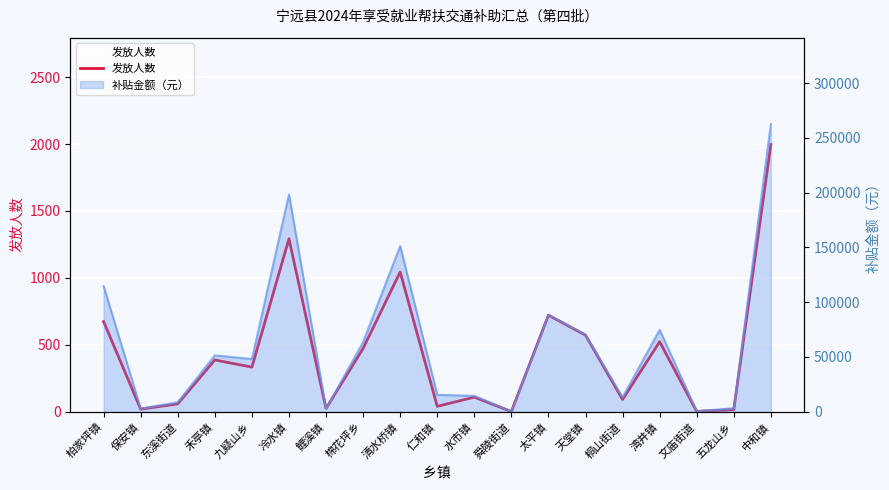

What is the label of the 19th point from the left?

中和镇